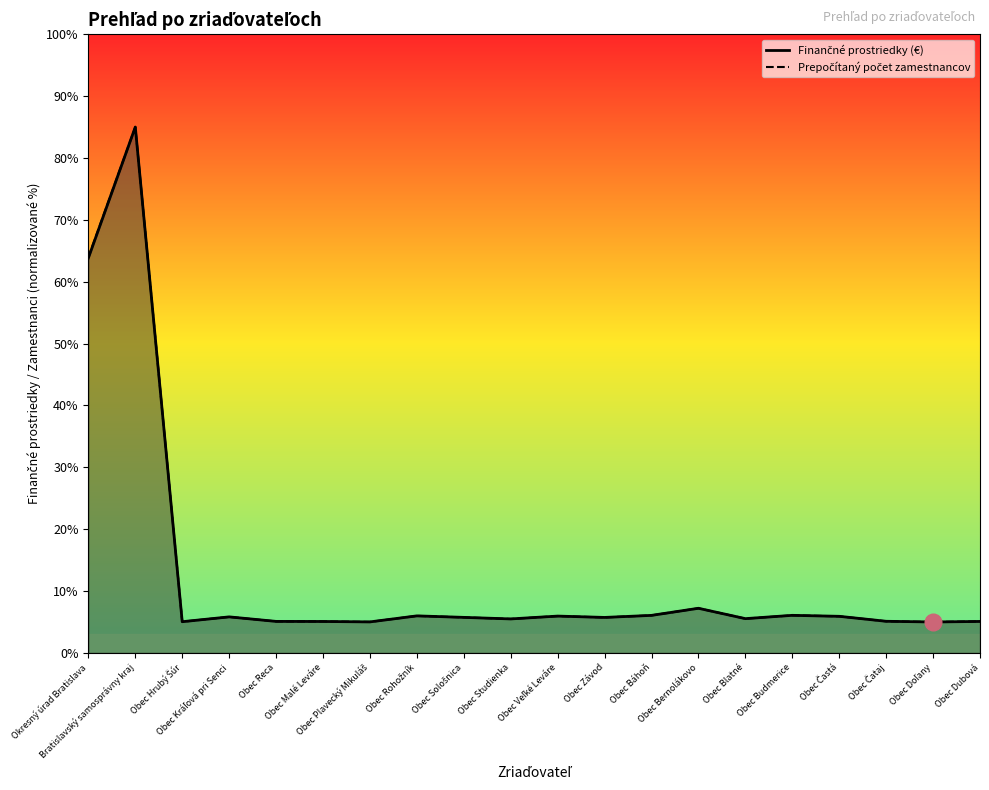

True or false: Prepočítaný počet zamestnancov and Finančné prostriedky (€) cross at least once.

True